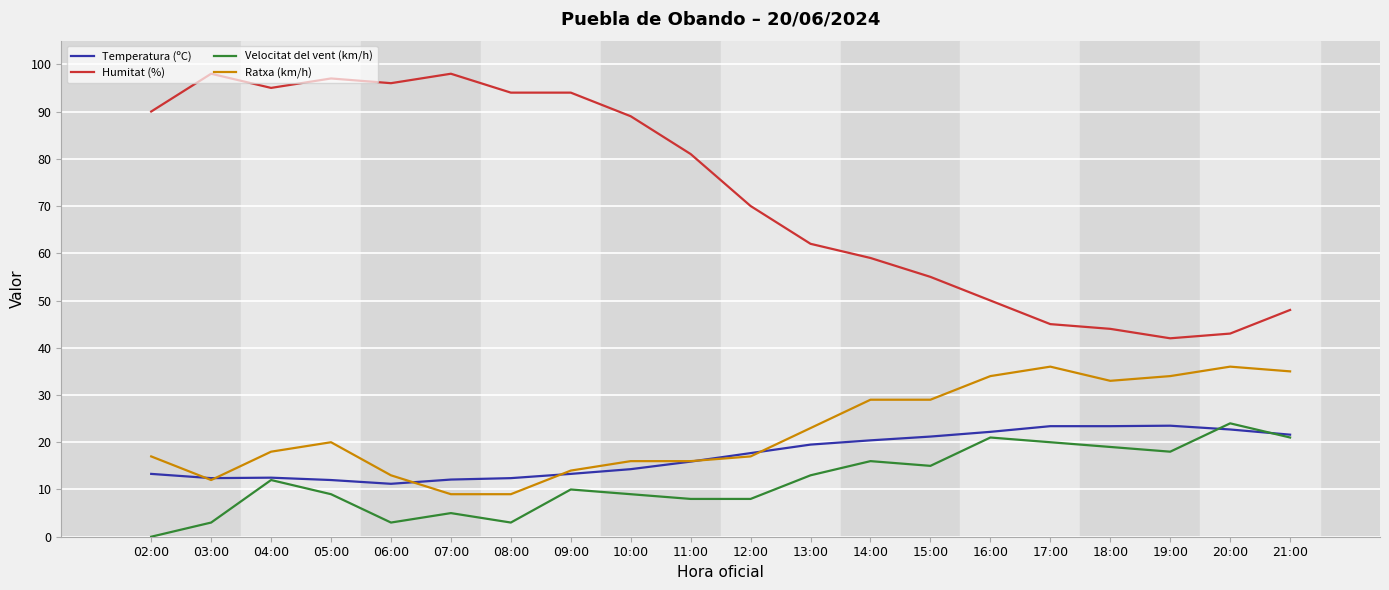

True or false: Humitat (%) and Velocitat del vent (km/h) intersect in this chart.

False